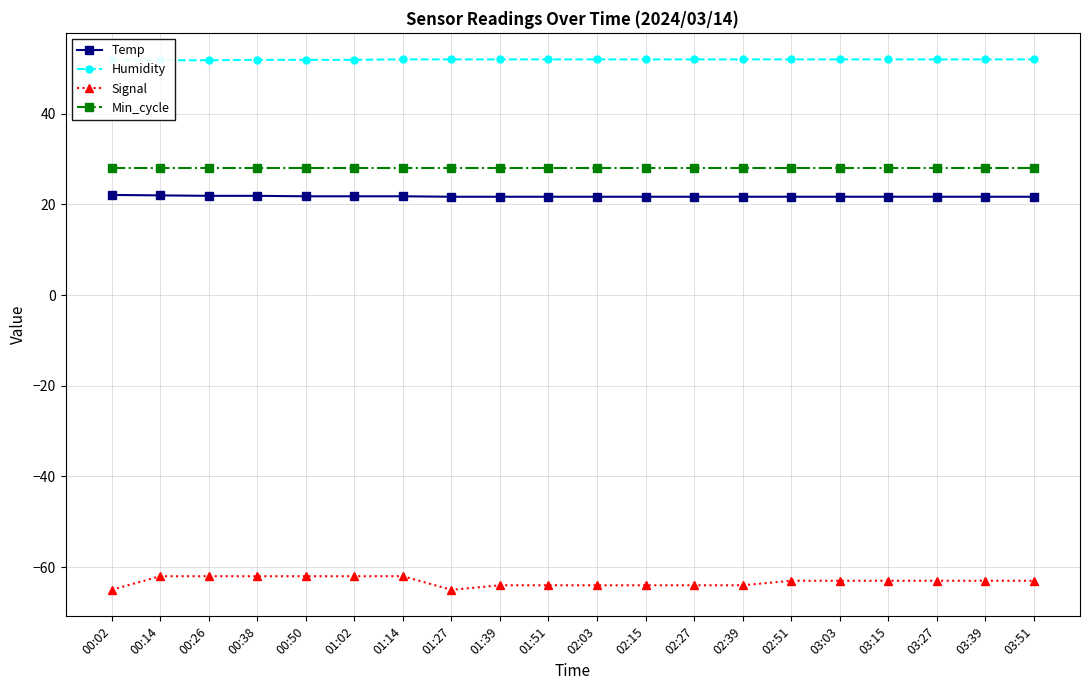

Rank the series by their maximum value, from lowest to highest.

Signal, Temp, Min_cycle, Humidity